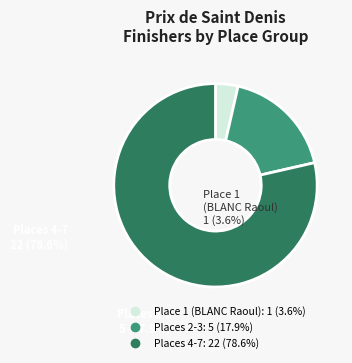

Is there any slice that represents more than half of the pie?

Yes